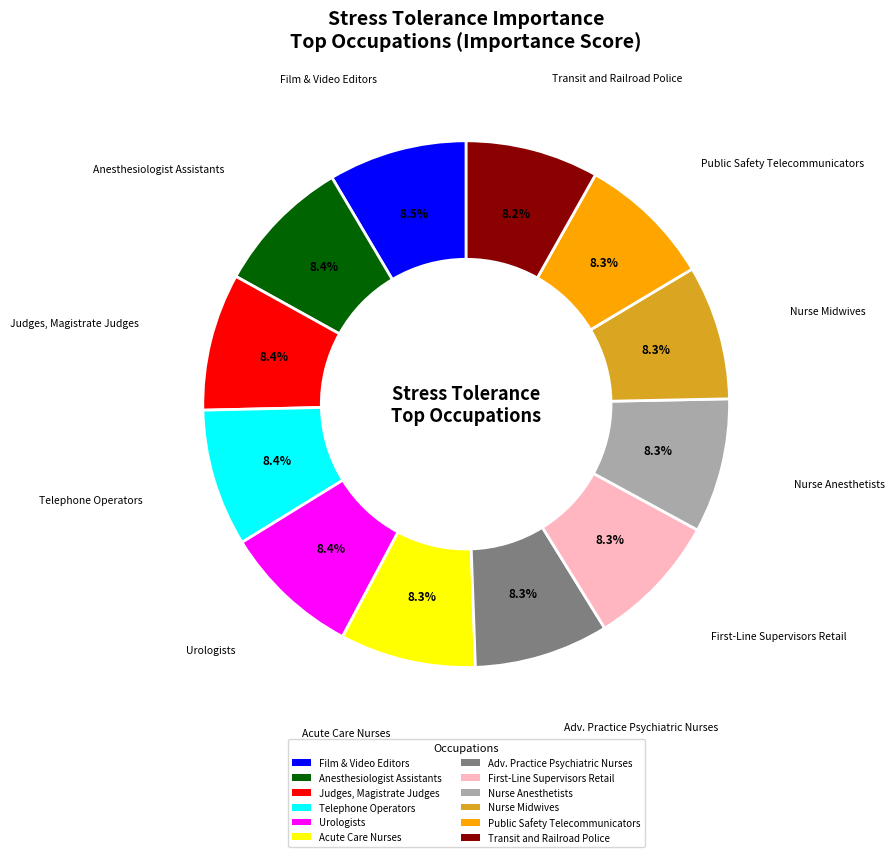

Is it true that Nurse Anesthetists is 8% of the pie?

True